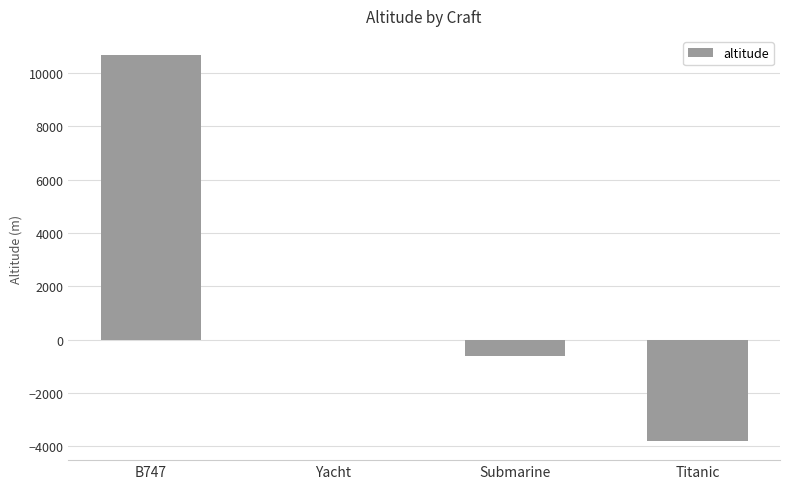

Are the bars horizontal?

No